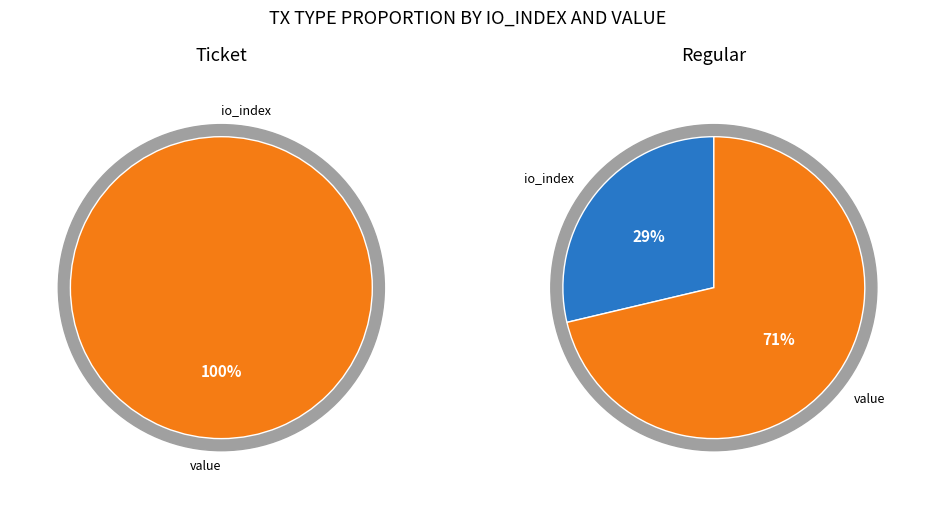

Which category has the smallest portion of the pie?

io_index